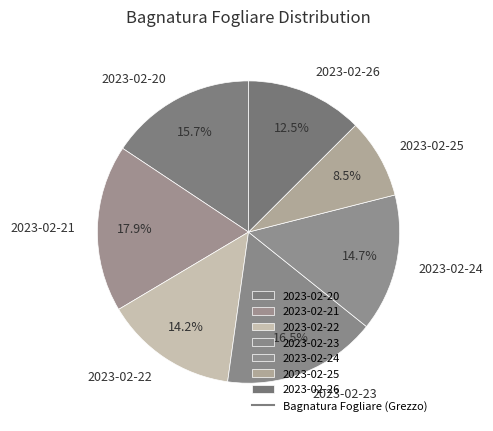

Does any single category account for the majority?

No